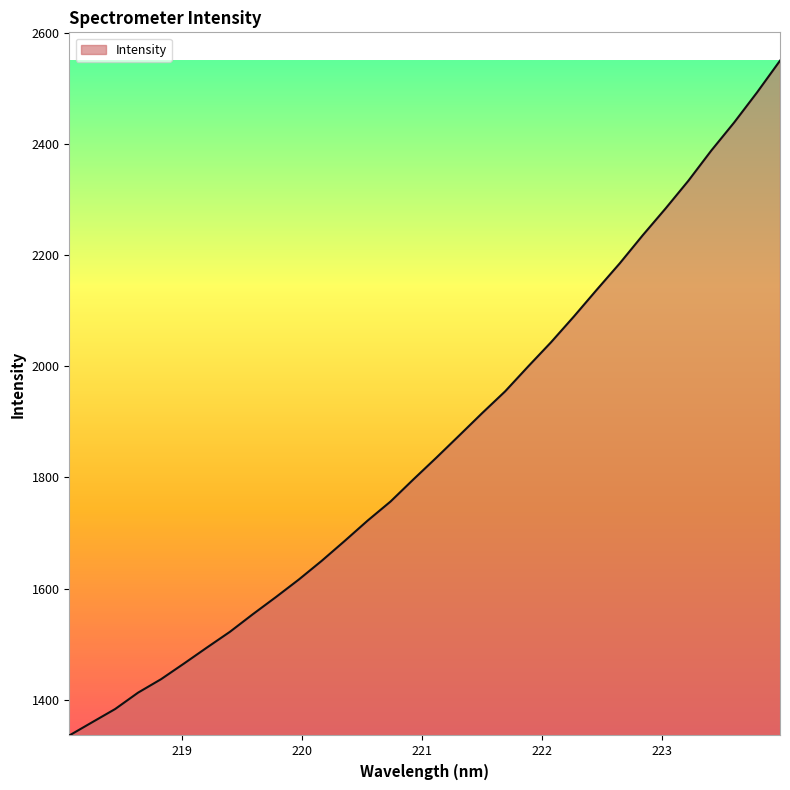

What is the minimum value shown in the chart?

1335.4